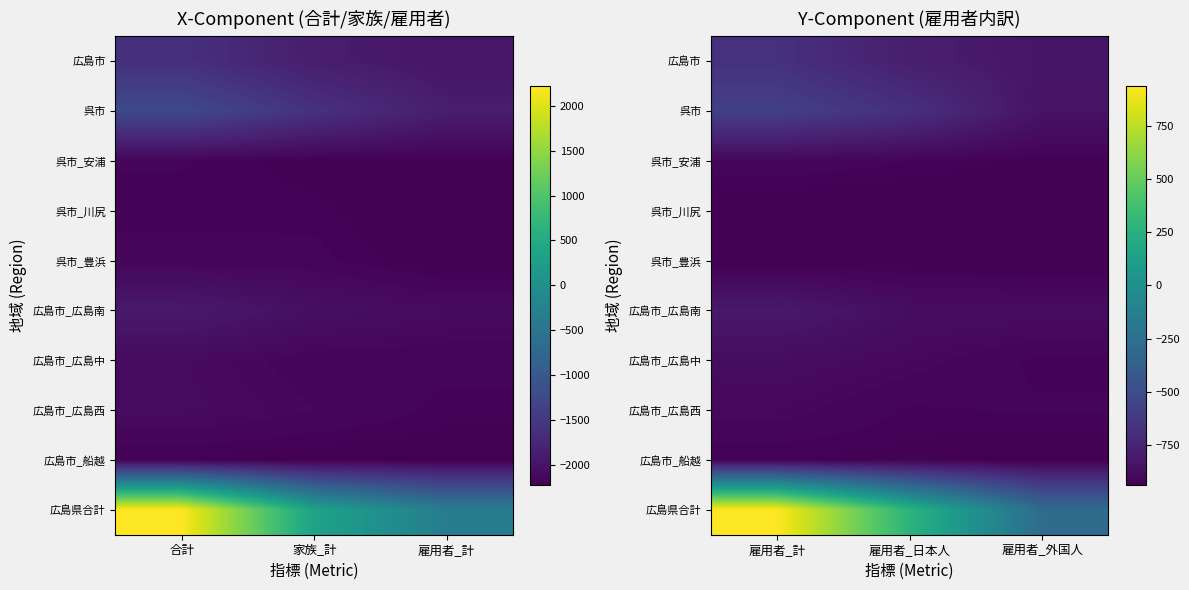

Is the value of 広島市_広島中 at 雇用者_日本人 greater than the value of 広島市_船越 at 雇用者_日本人?

Yes